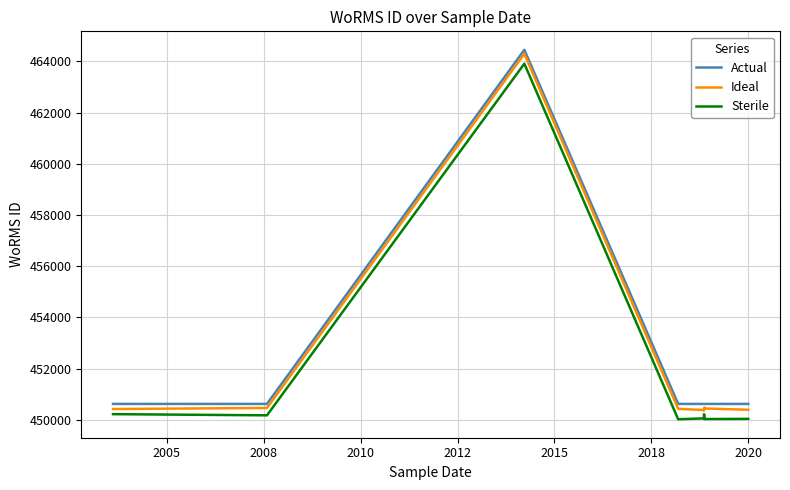

What is the average value of the Actual series?

451876.3